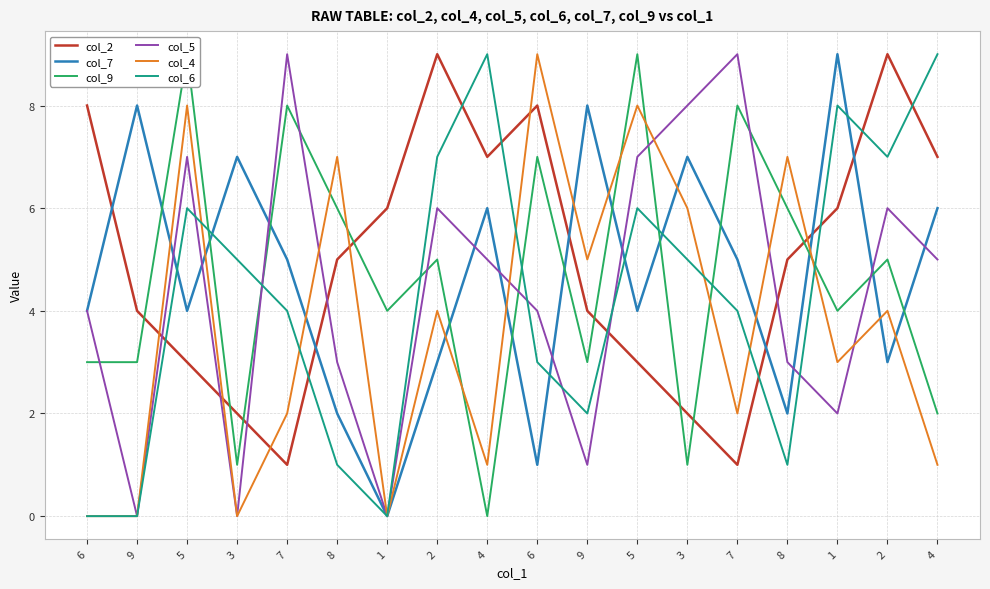

Which series has the largest range (max minus min)?

col_7